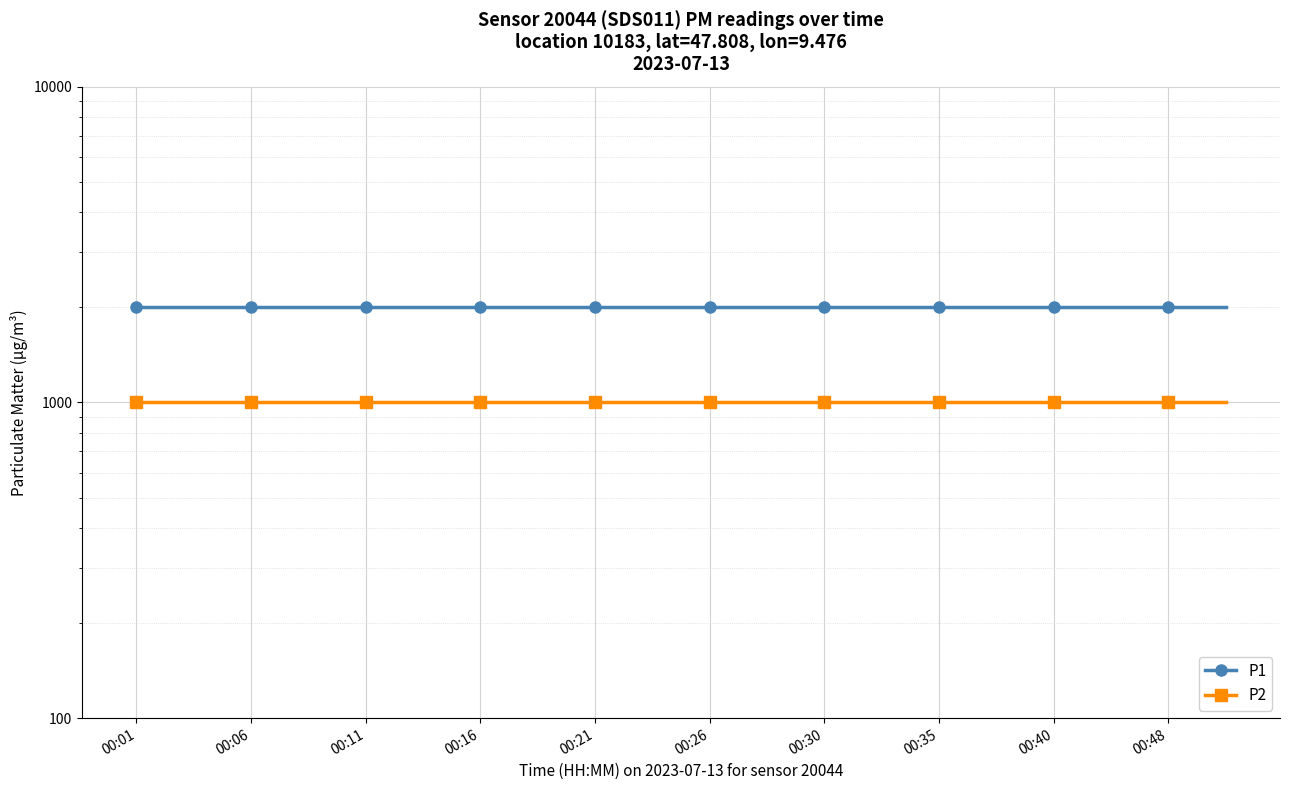

Which series changed the most between 00:01 and 11?

P1